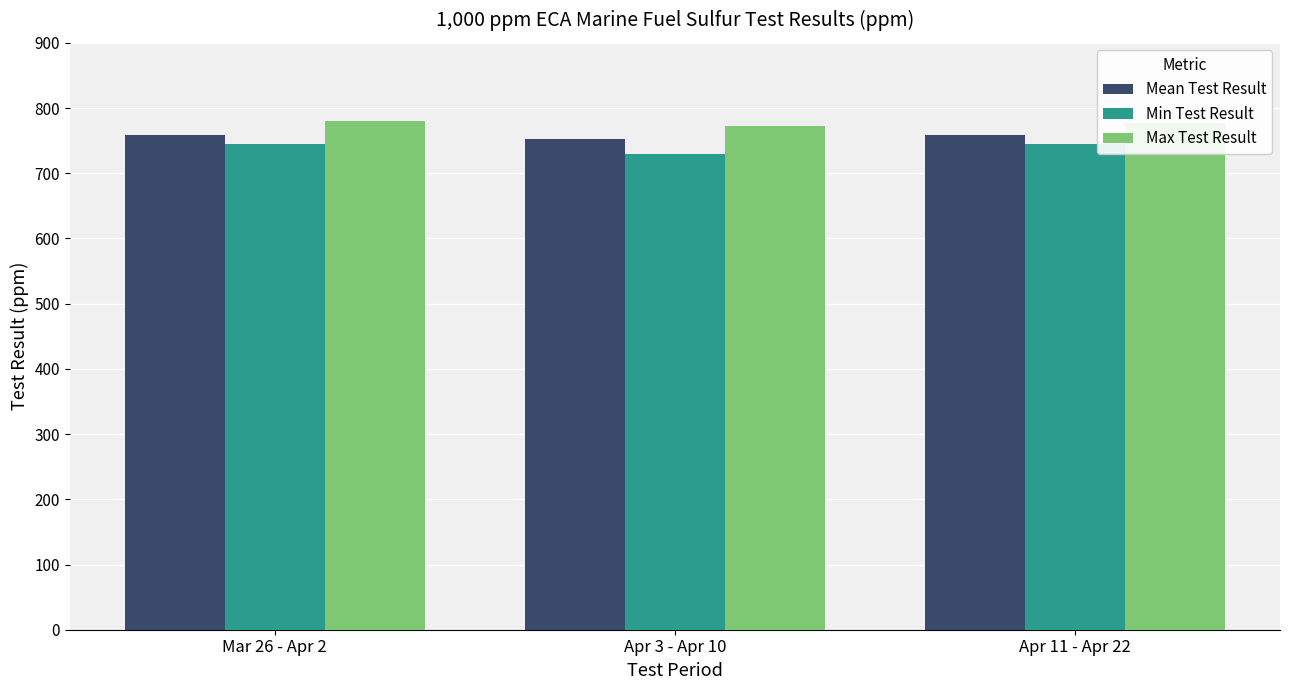

Rank the series by their average value, from highest to lowest.

Max Test Result, Mean Test Result, Min Test Result